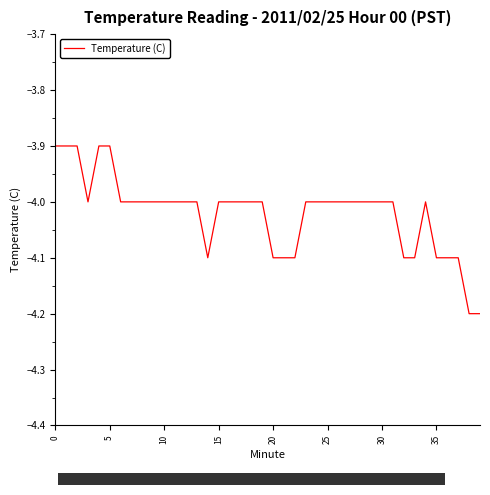

What is the greatest value displayed?

-3.9